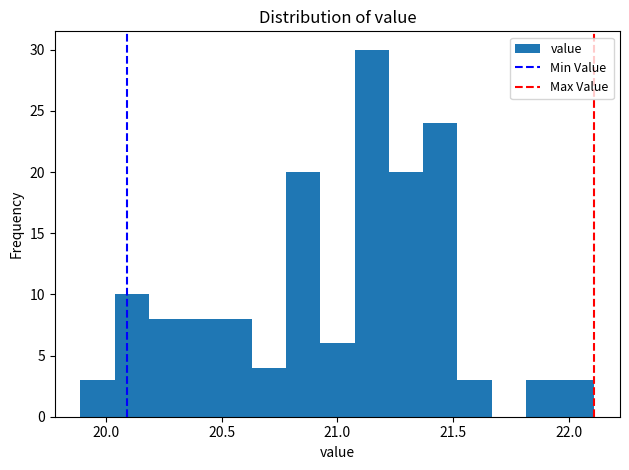

Read against the x-axis, roughly where is the centre of the tallest bar?

21.15